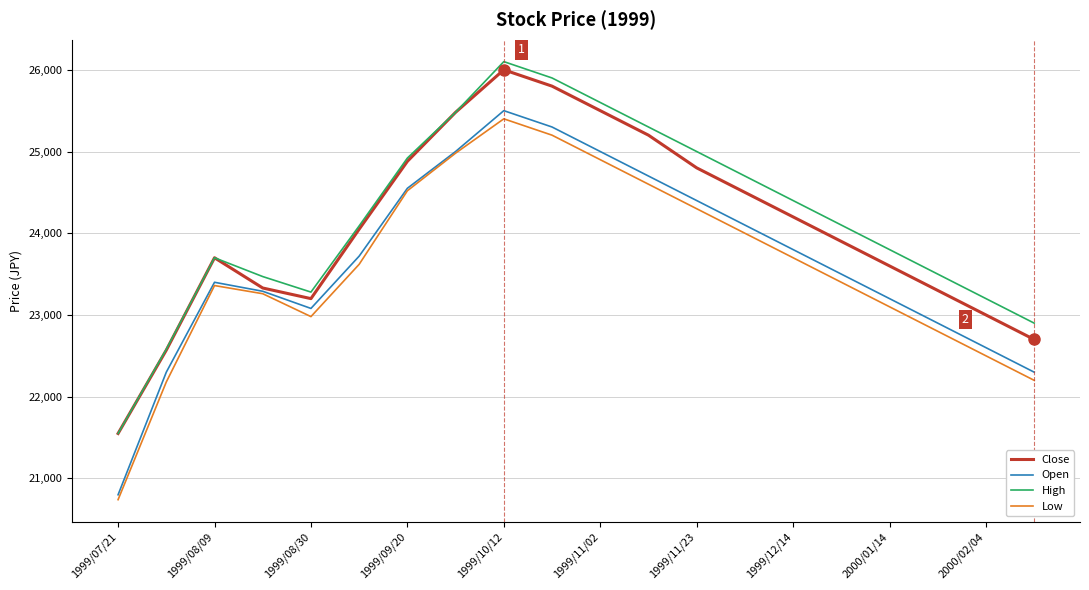

Which series has the largest range (max minus min)?

Open